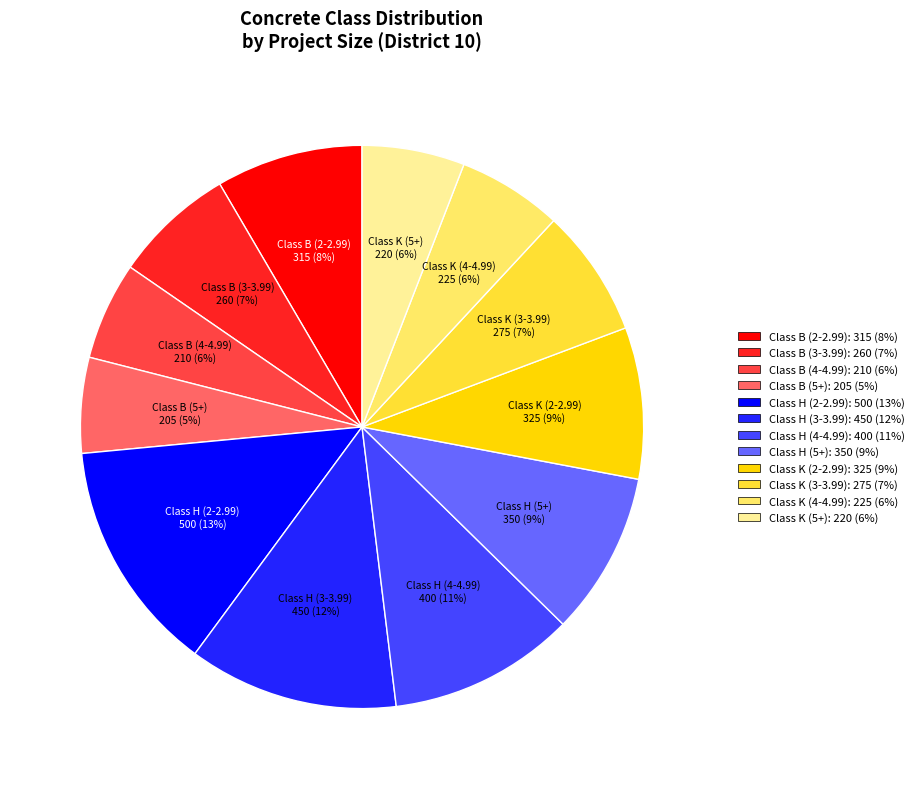

Between Class H (5+) and Class B (5+), which is larger?

Class H (5+)